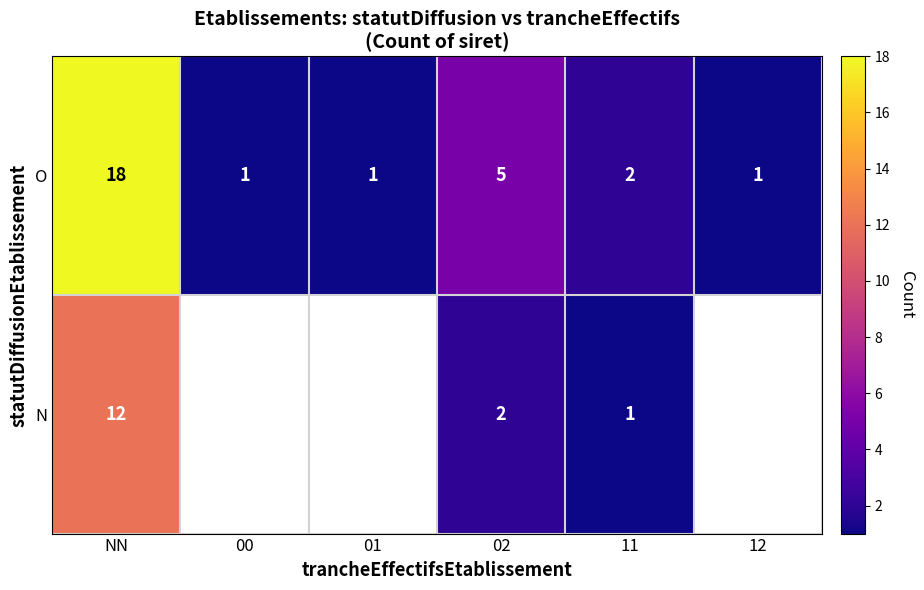

How many values in the O series are below 2?

3